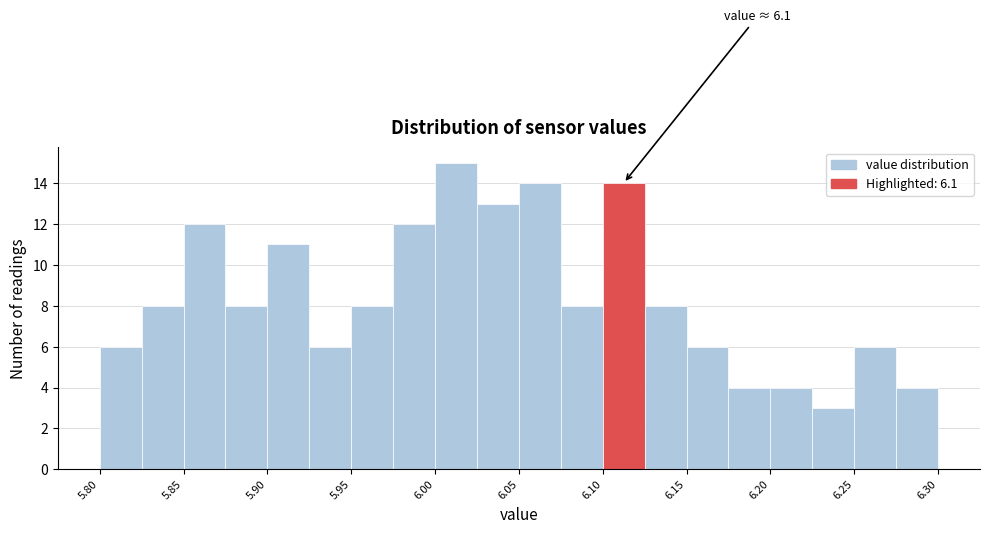

Which range on the x-axis has the tallest bar?

6.000 to 6.025